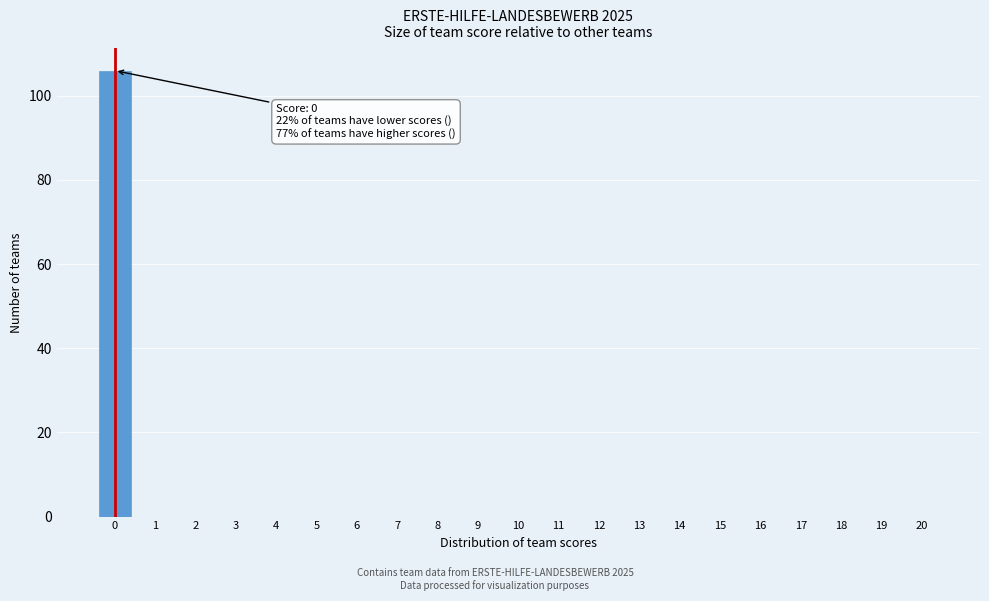

Reading right to left, transcribe all the data shown in this chart.

20=0	19=0	18=0	17=0	16=0	15=0	14=0	13=0	12=0	11=0	10=0	9=0	8=0	7=0	6=0	5=0	4=0	3=0	2=0	1=0	0=106